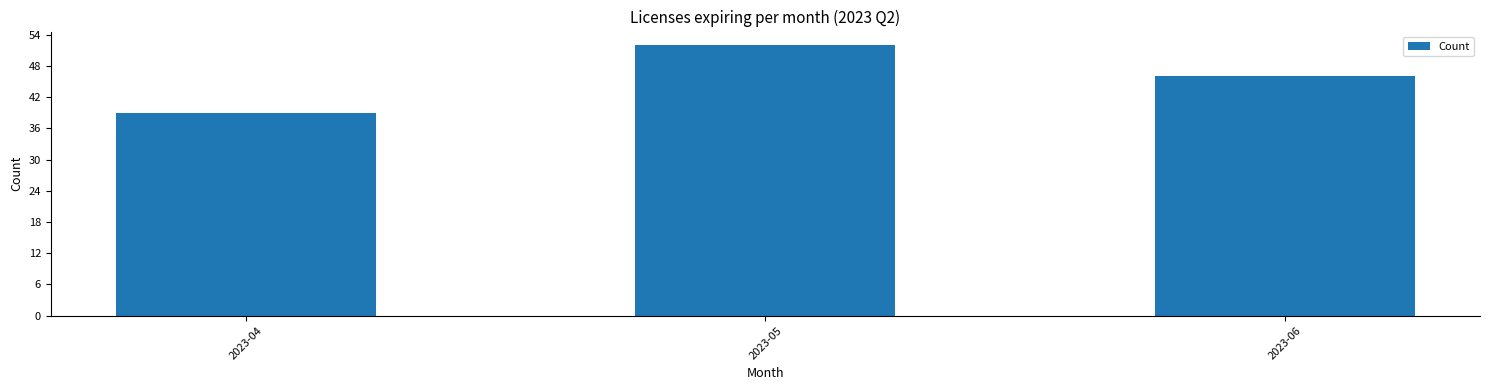

List the labels in order of value, largest first.

2023-05, 2023-06, 2023-04